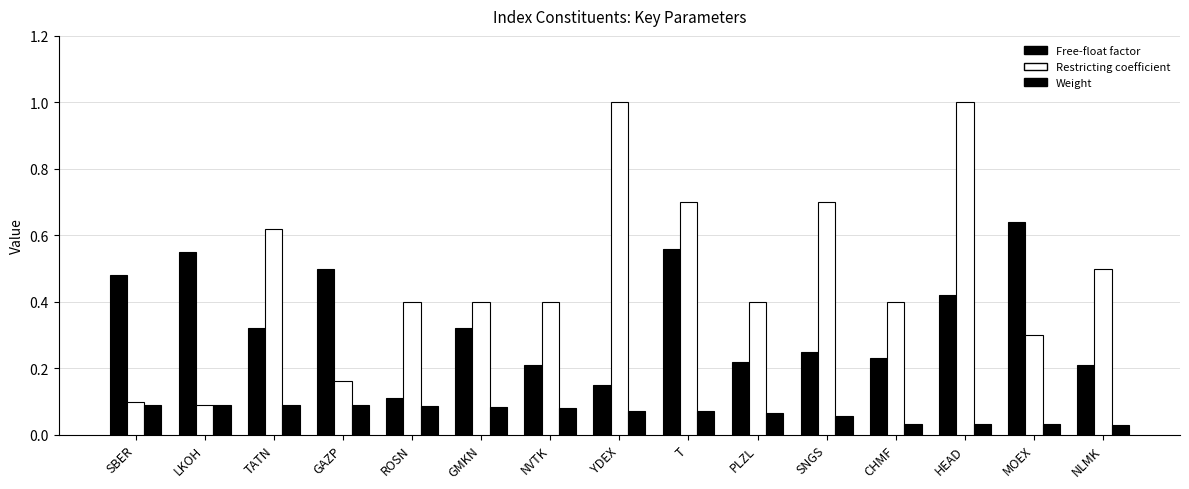

Count the number of data series in this chart.

3